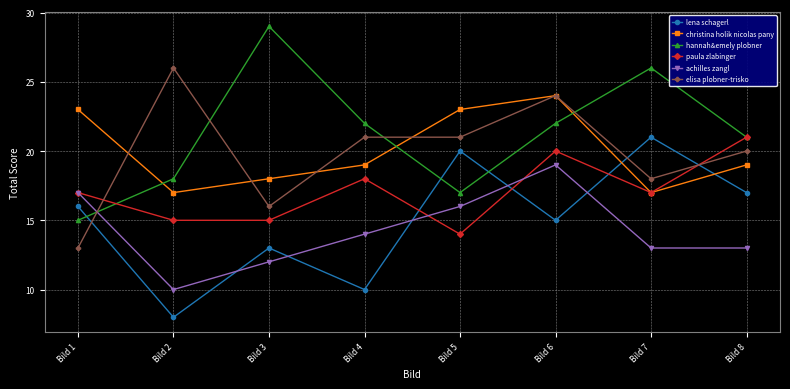

What is the greatest value displayed?

29